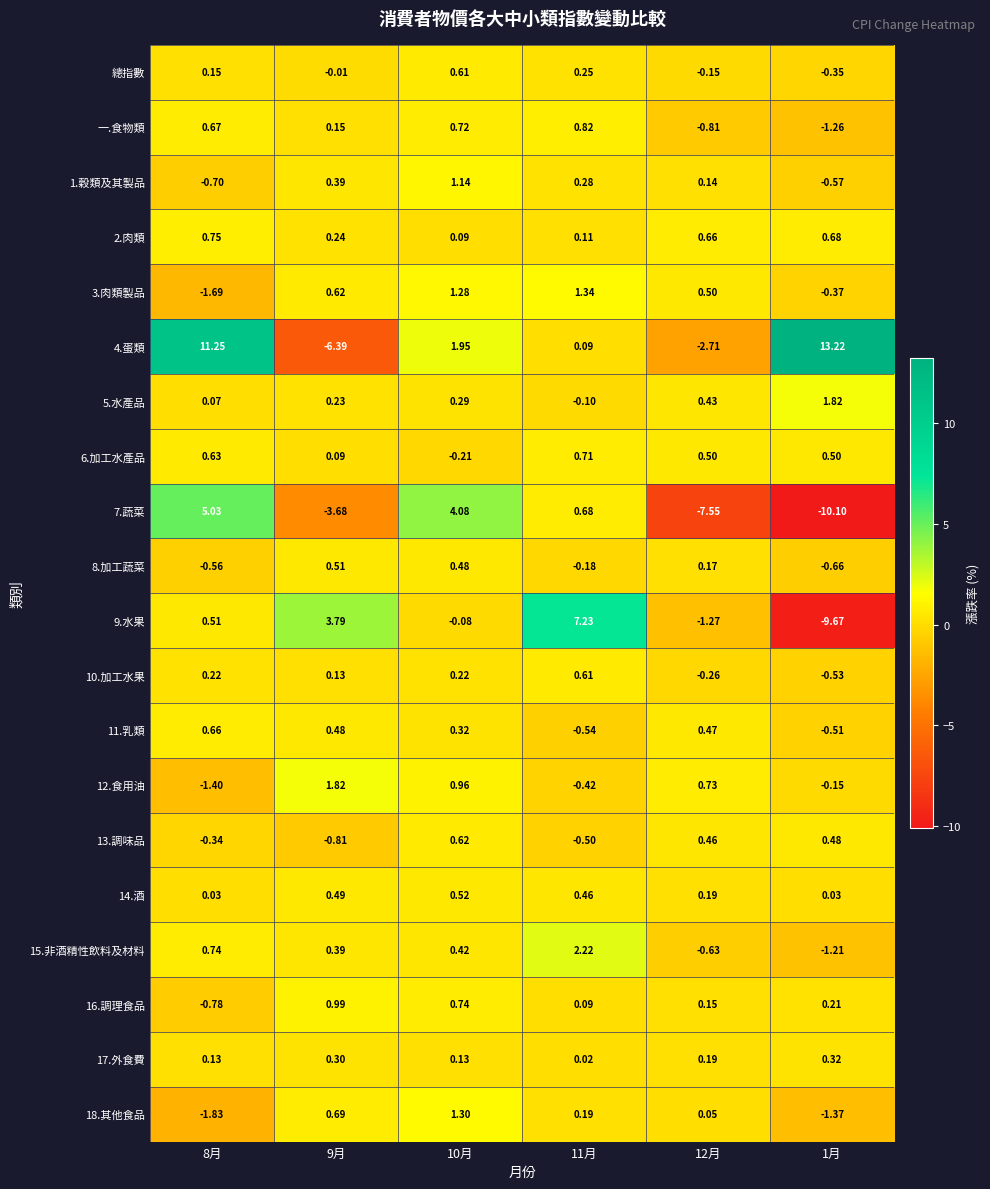

Is the value of 6.加工水產品 at 8月 greater than the value of 1.穀類及其製品 at 9月?

Yes